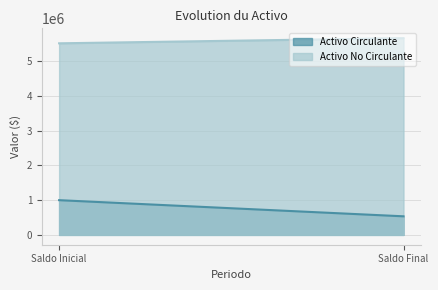

The value of Activo Circulante at Saldo Final is 280319.8. True or false?

False